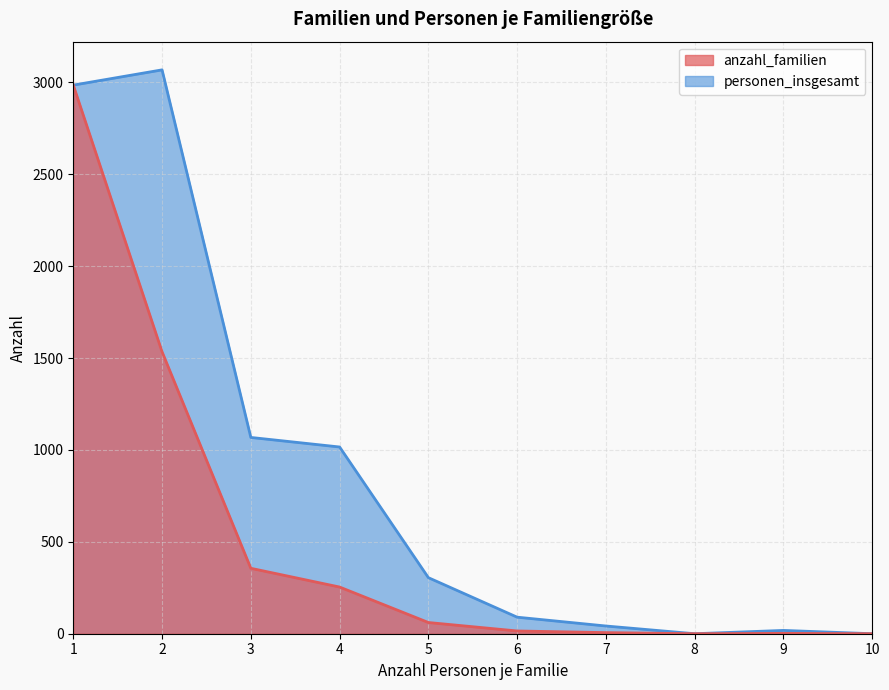

Between 1 and 5, which series saw the biggest shift?

anzahl_familien